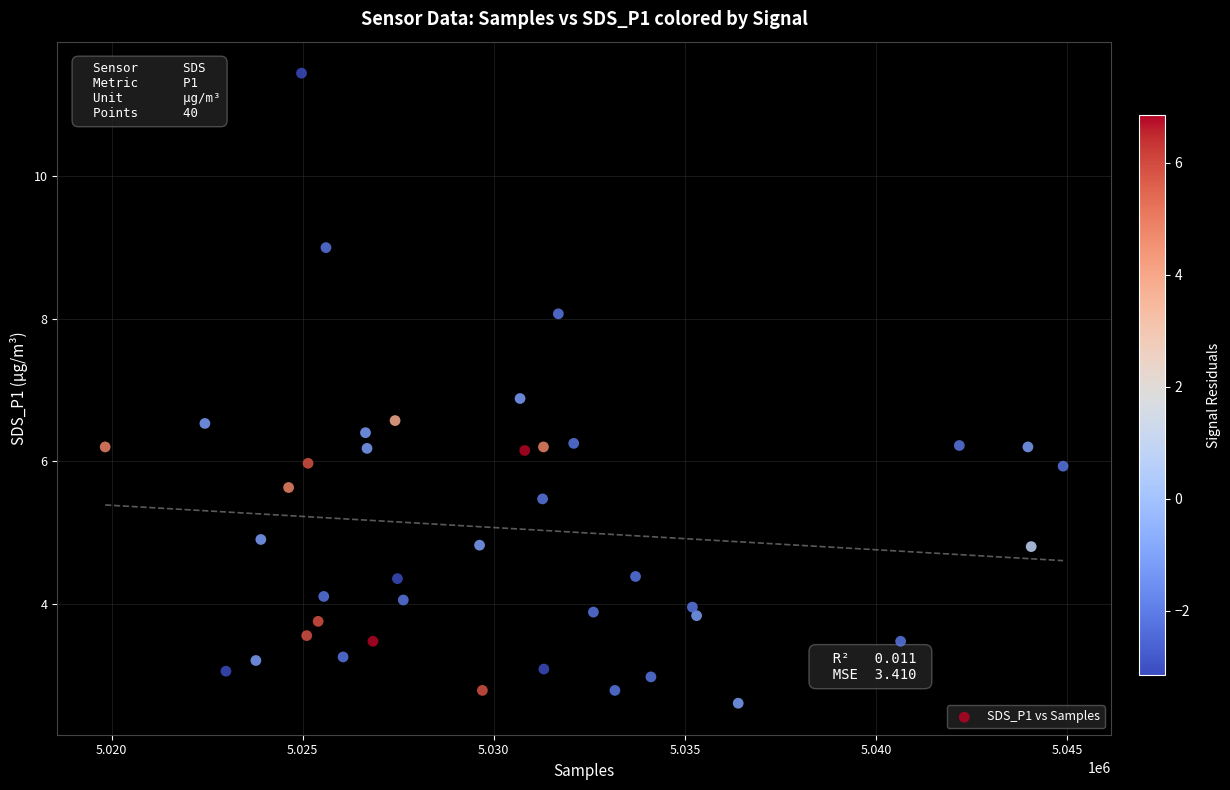

What Y value in the scatter plot is closest to 7?

6.9